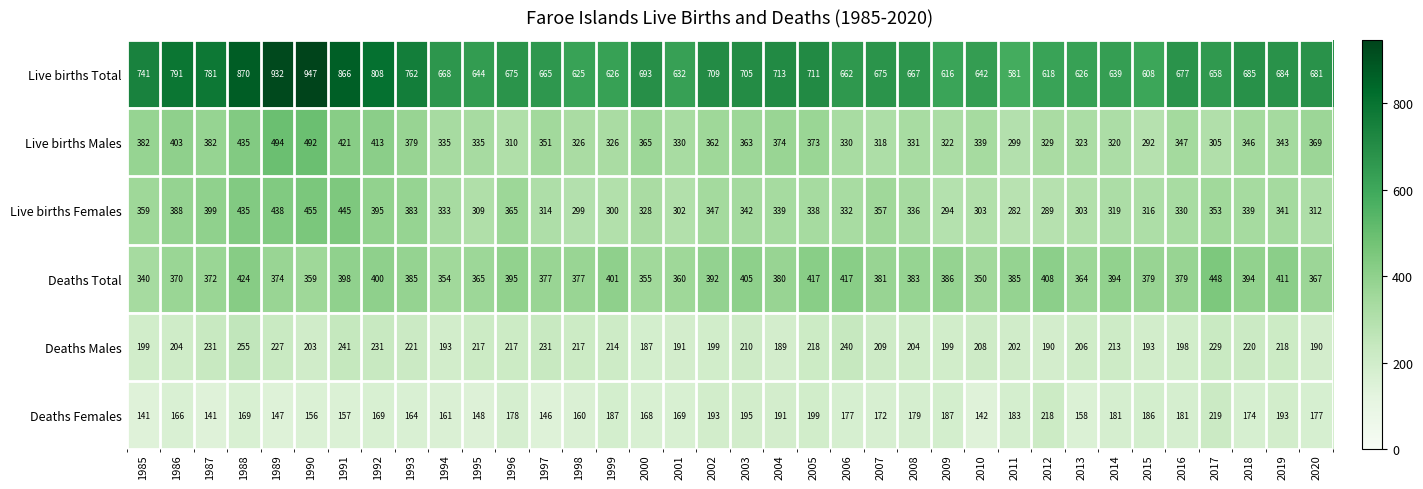

What is the minimum value for Live births Males?

292